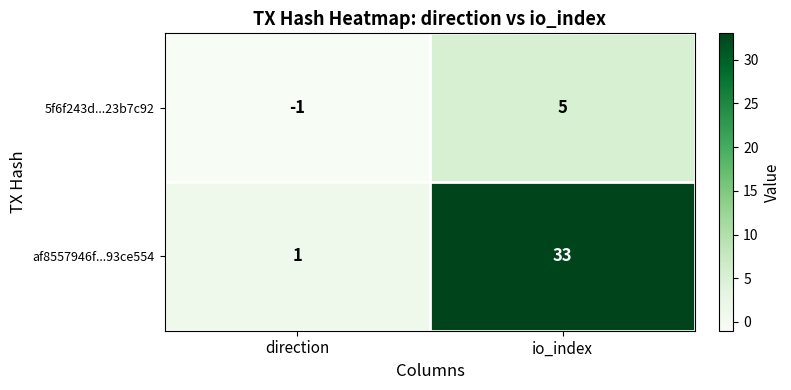

Reading right to left, what are all the values shown in this chart?

5f6f243d...23b7c92: io_index=5	direction=-1
af8557946f...93ce554: io_index=33	direction=1